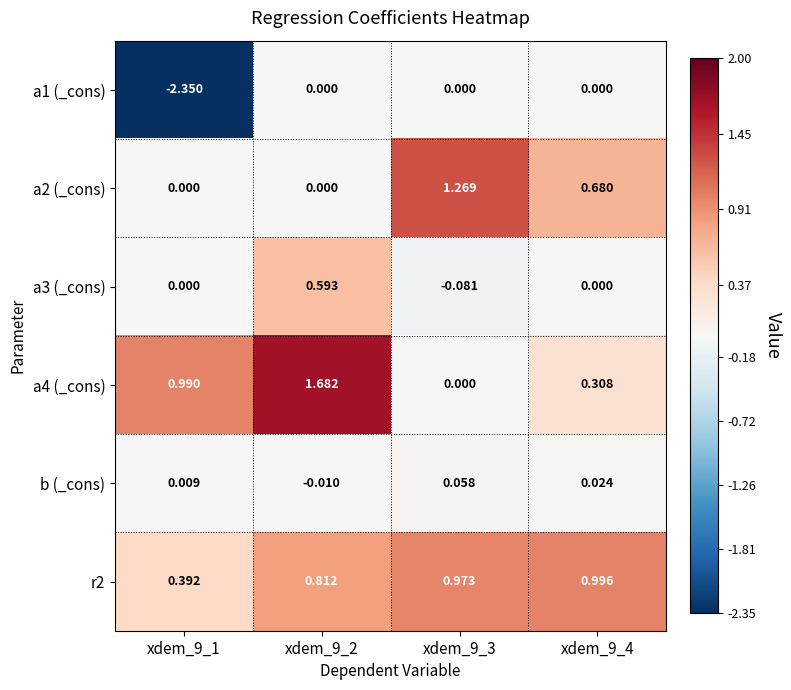

Is the value of r2 at xdem_9_4 greater than the value of a3 (_cons) at xdem_9_4?

Yes